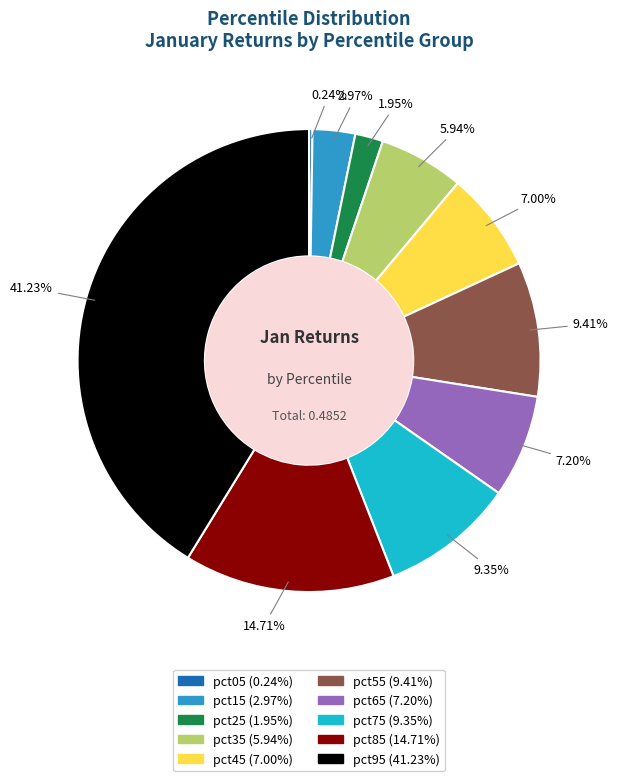

Do pct35 and pct65 together represent more than half of the pie?

No